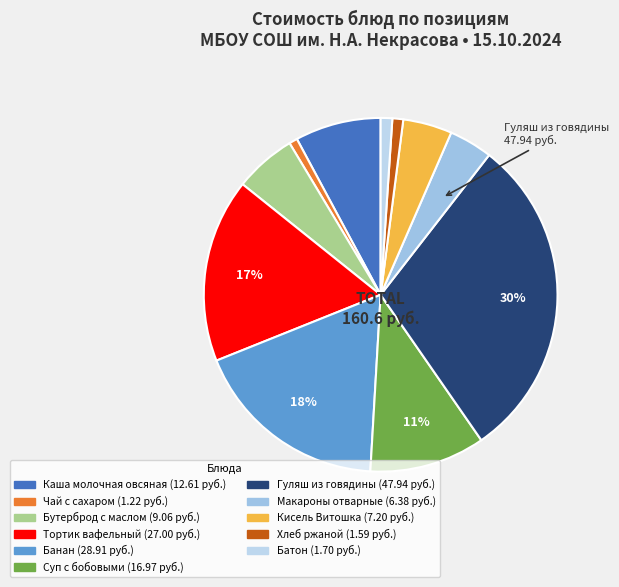

Combined, do Каша молочная овсяная and Хлеб ржаной account for over 50%?

No